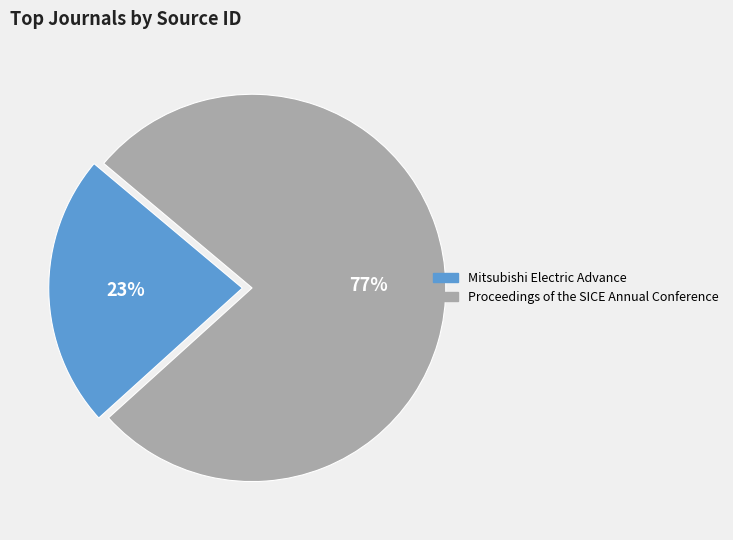

The Mitsubishi Electric Advance slice represents 23% of the pie. True or false?

True